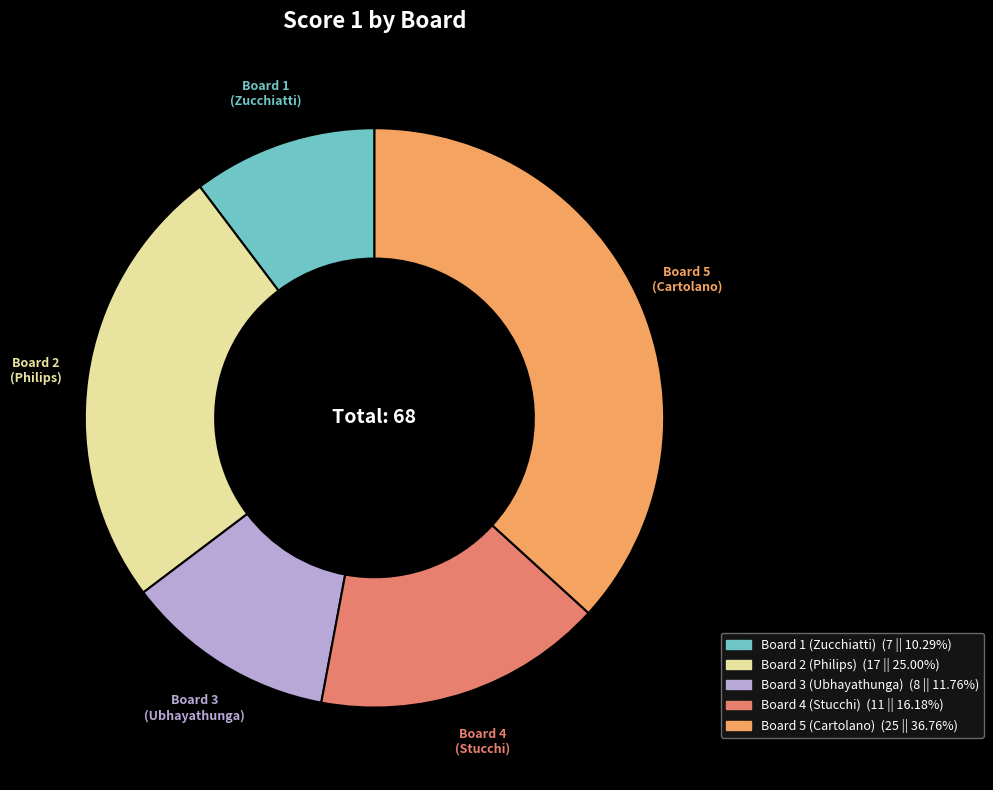

Do Board 2 (Philips) and Board 1 (Zucchiatti) together represent more than half of the pie?

No